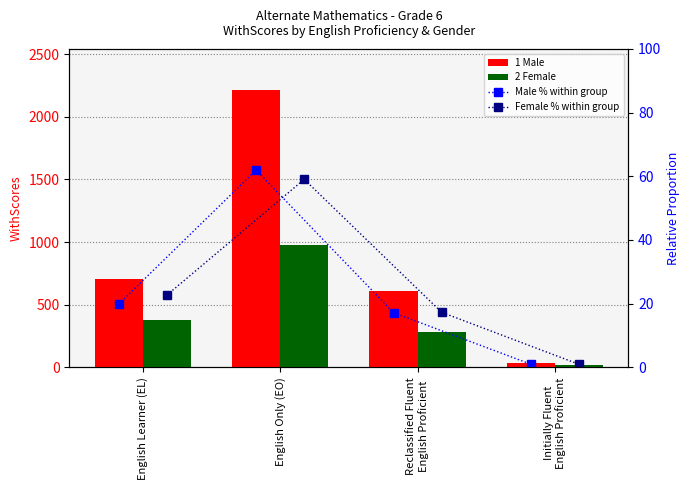

At how many categories does at least one series exceed 500?

3